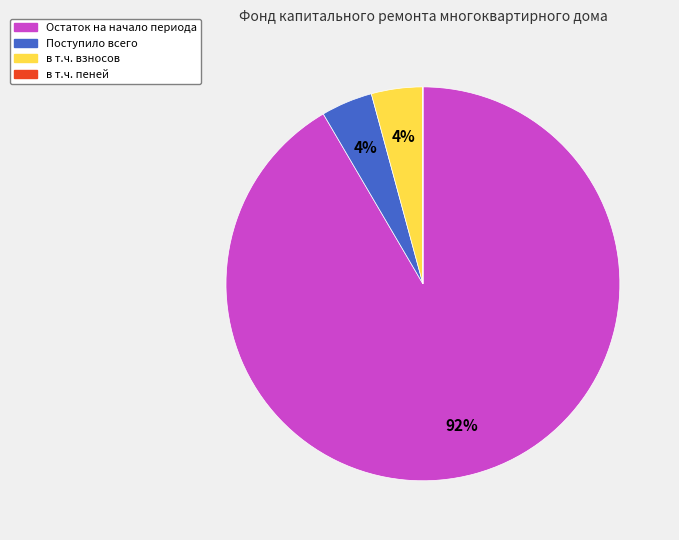

Is there any slice that represents more than half of the pie?

Yes